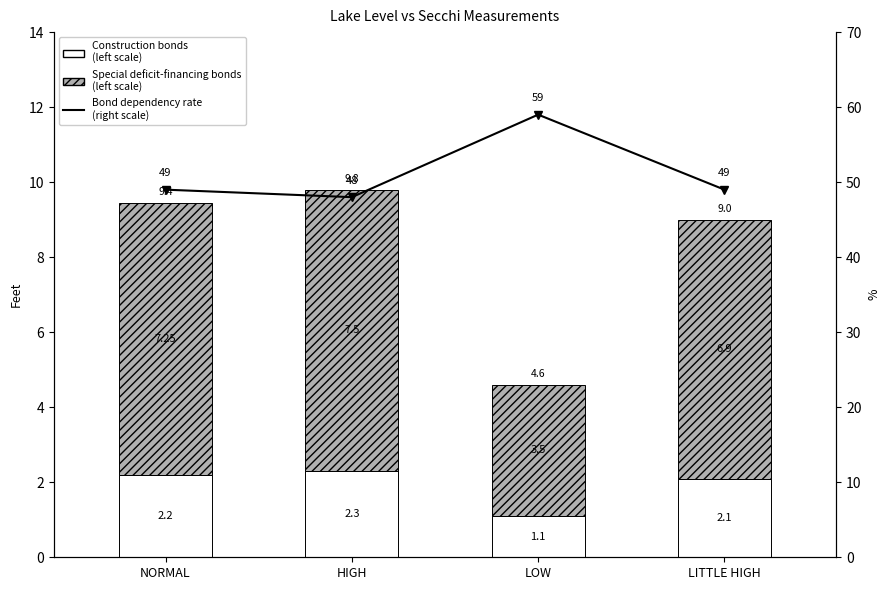

What is the label of the 2nd bar from the left?

HIGH